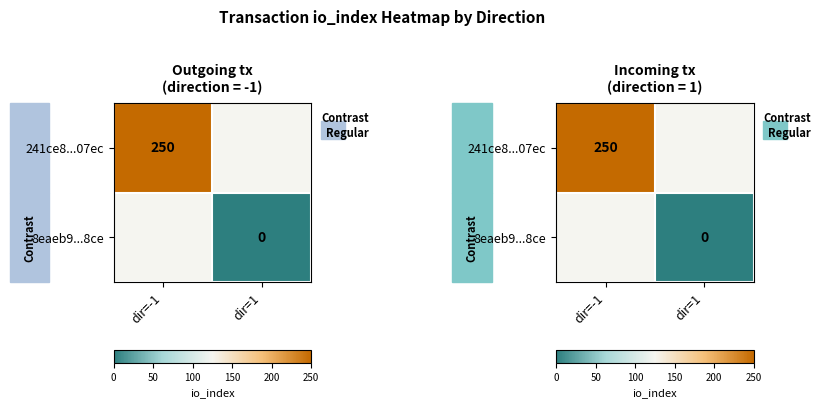

Is it true that 241ce8...07ec equals 397.9 at dir=-1?

False